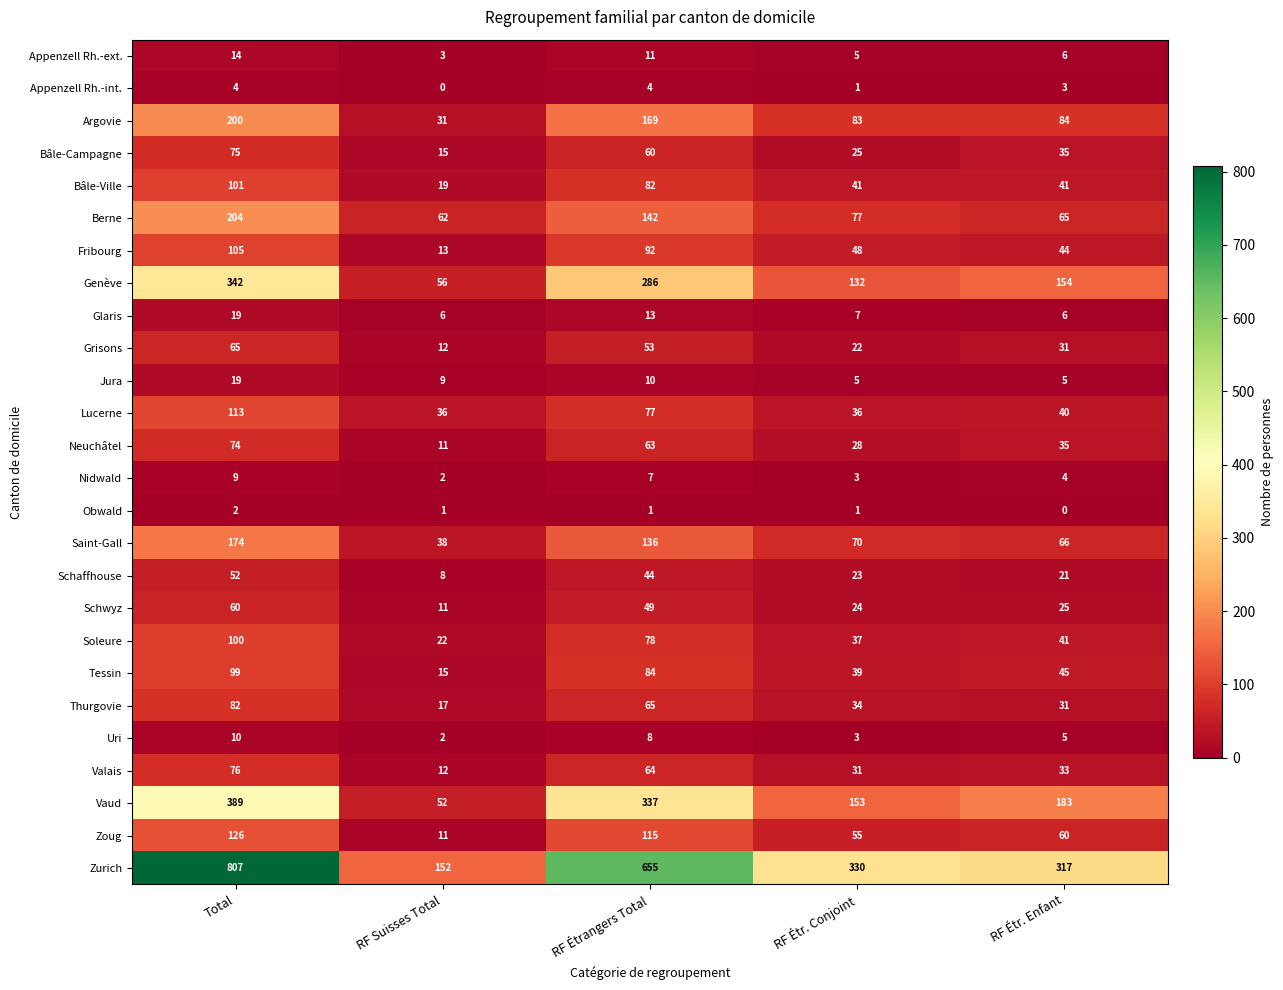

Which series has the largest total across all categories?

Zurich